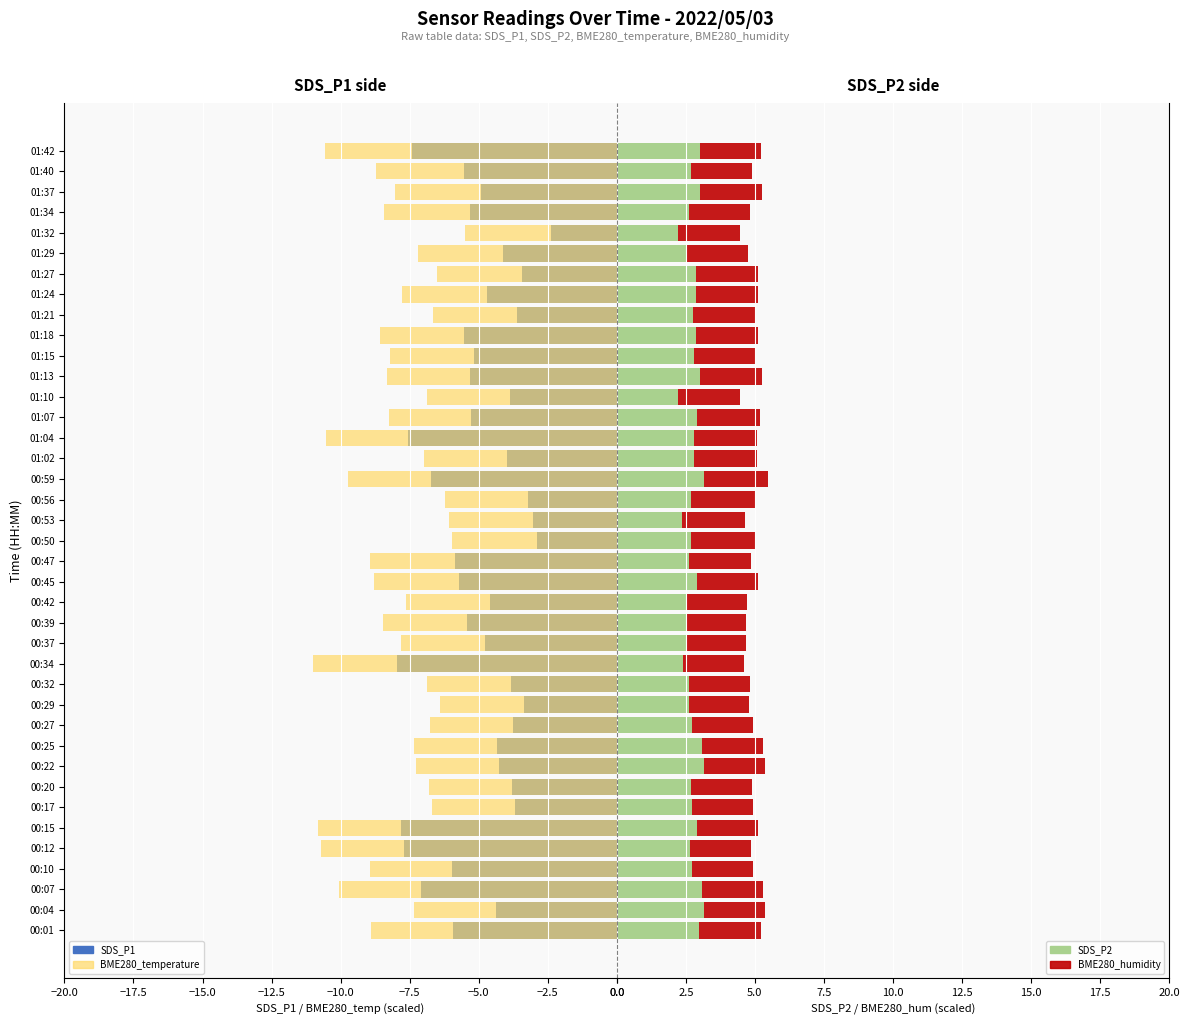

What is the difference between the maximum and minimum values in the SDS_P2 series?

1.0